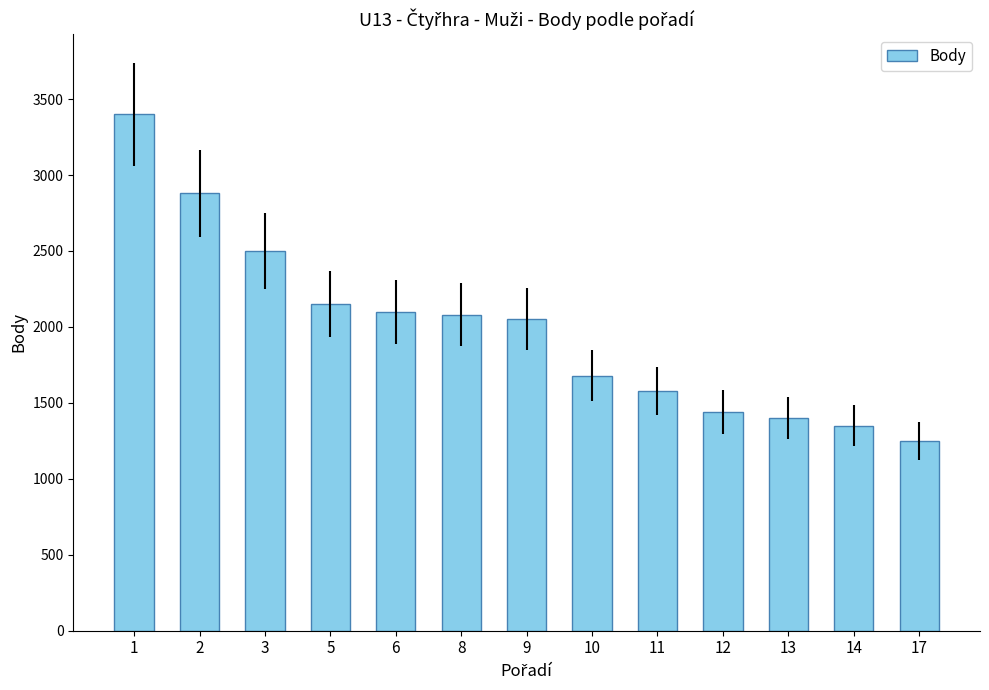

What is the change in value from 2 to 11?

-1300